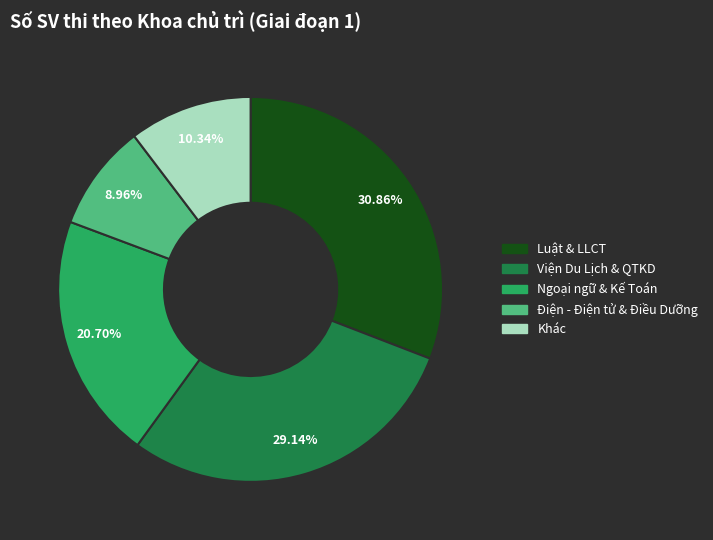

Does any single category account for the majority?

No